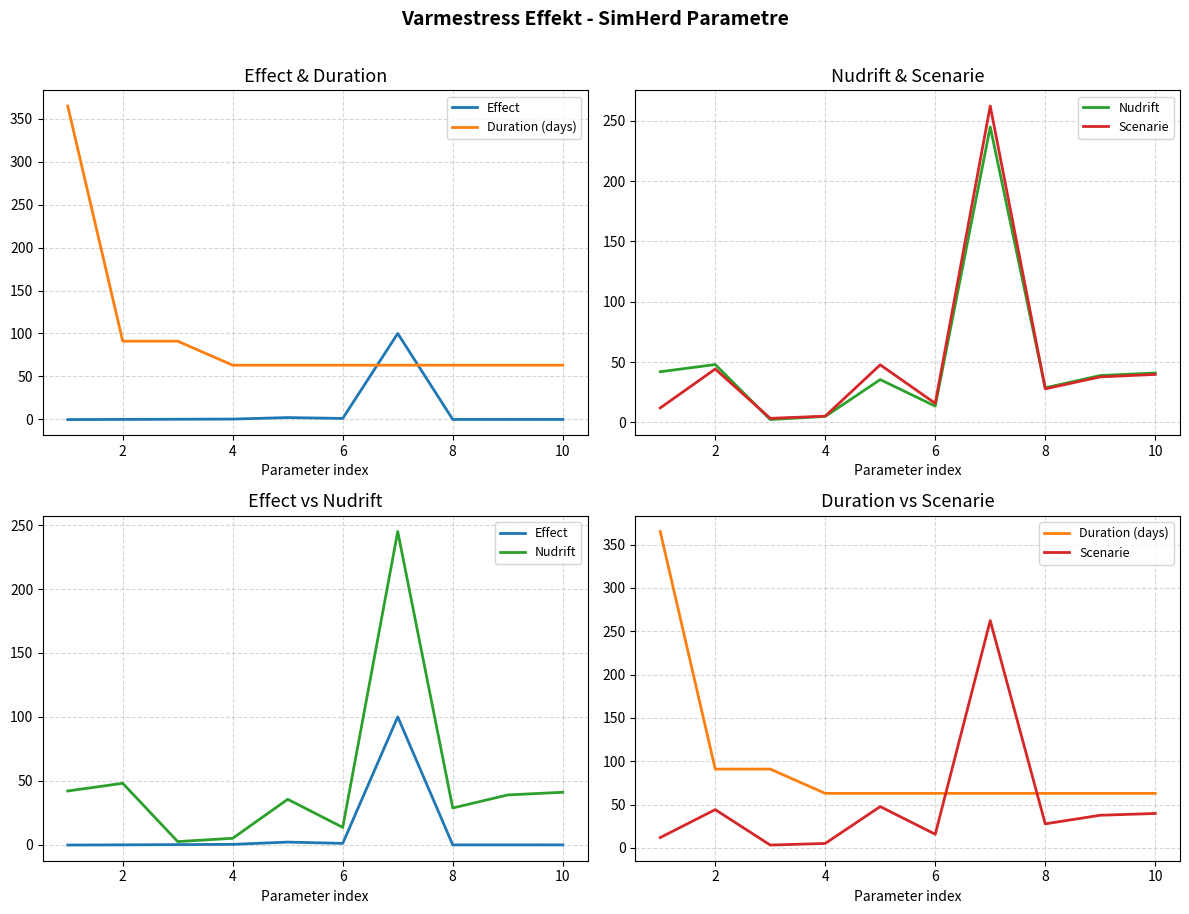

How many lines are shown in the chart?

4